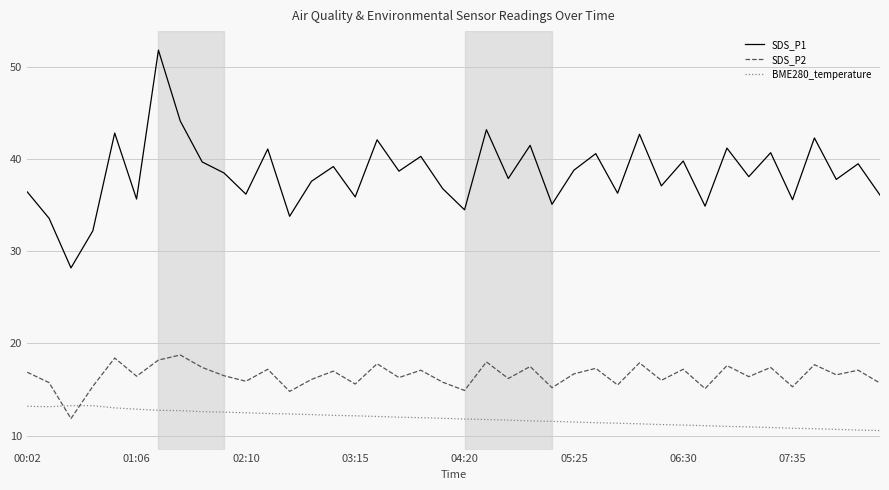

List the series in order of their peak value, highest first.

SDS_P1, SDS_P2, BME280_temperature